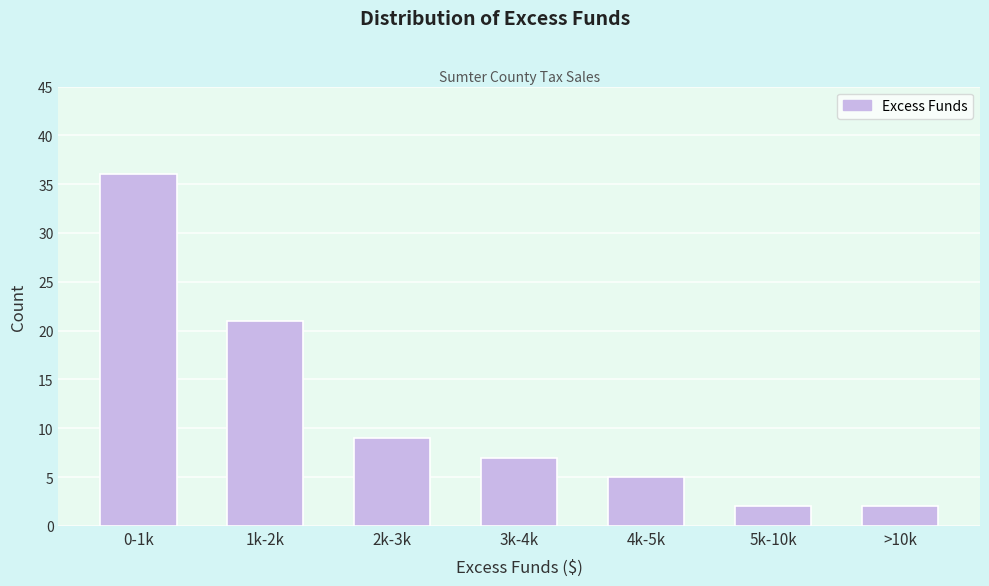

Reading left to right, list all the values displayed in this chart.

0-1k=36	1k-2k=21	2k-3k=9	3k-4k=7	4k-5k=5	5k-10k=2	>10k=2